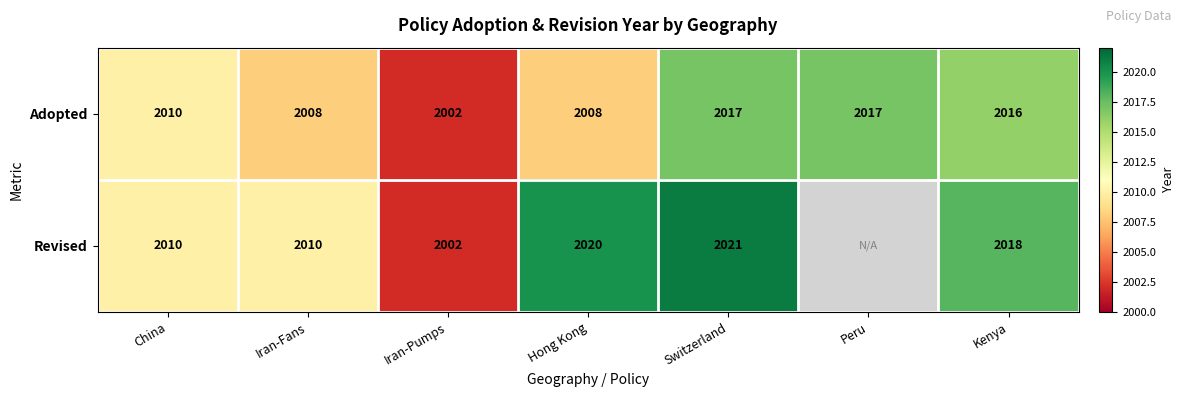

Is the value of Revised at China greater than the value of Adopted at Peru?

No